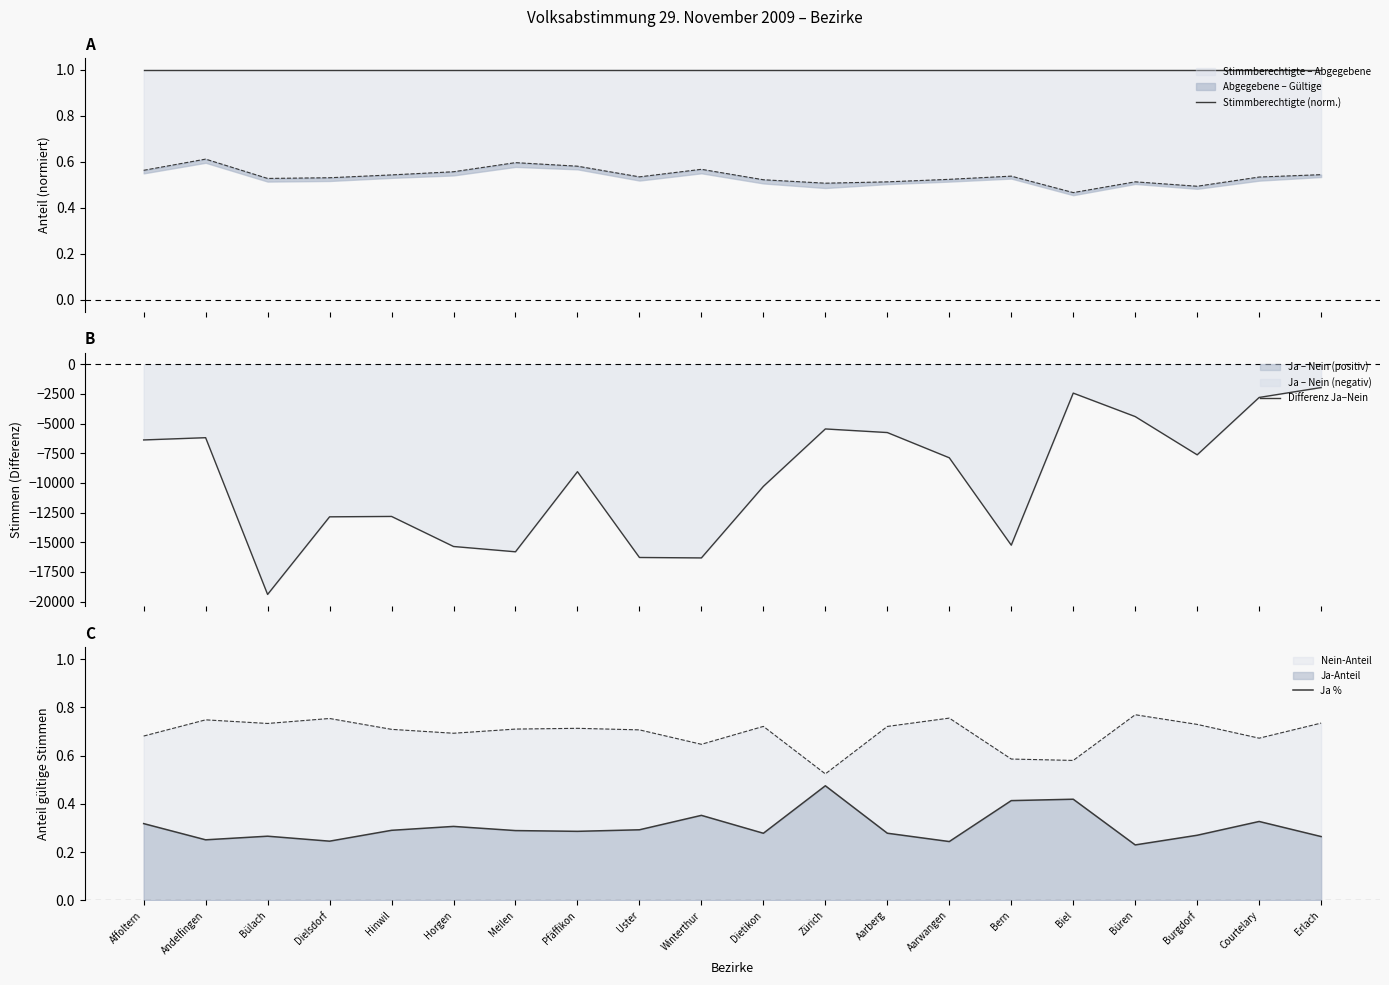

True or false: Ja % and Stimmberechtigte (norm.) intersect in this chart.

False